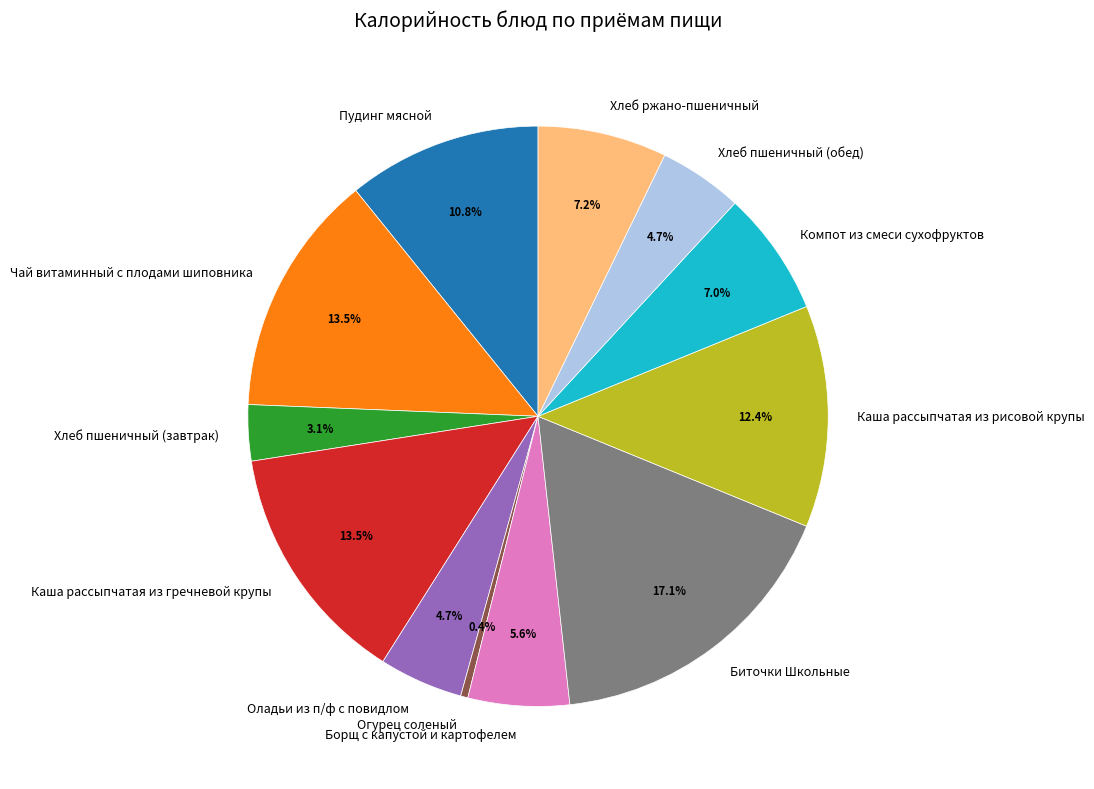

Between Хлеб ржано-пшеничный and Хлеб пшеничный (обед), which is larger?

Хлеб ржано-пшеничный